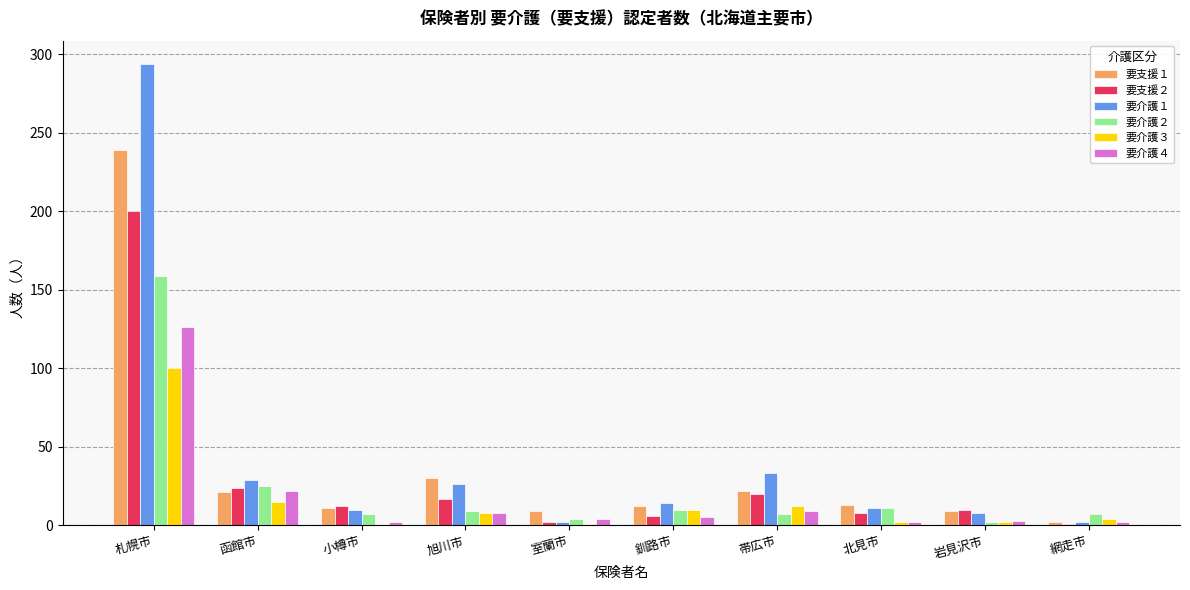

List the series in order of their peak value, highest first.

要介護１, 要支援１, 要支援２, 要介護２, 要介護４, 要介護３